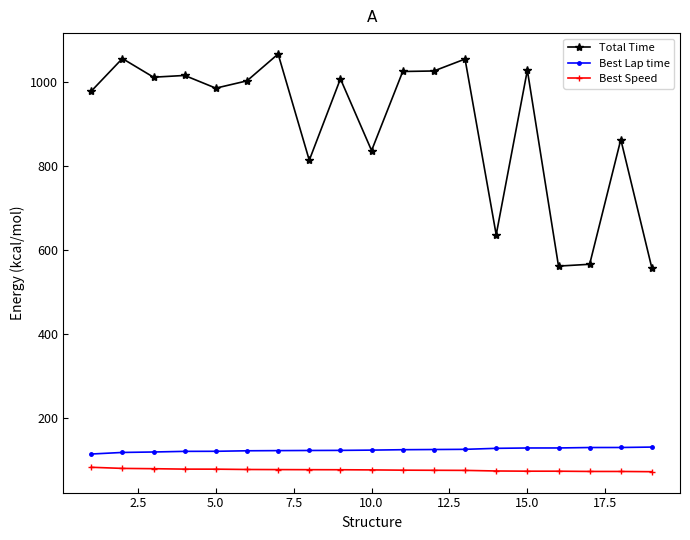

What is the smallest value displayed?

73.2